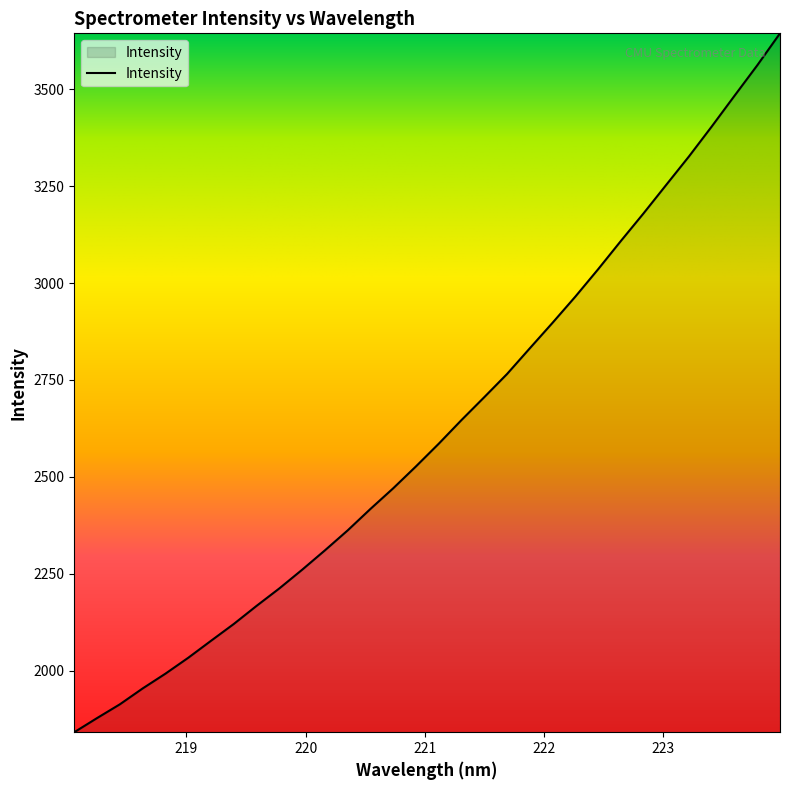

What is the difference between the maximum and minimum values?

1802.9